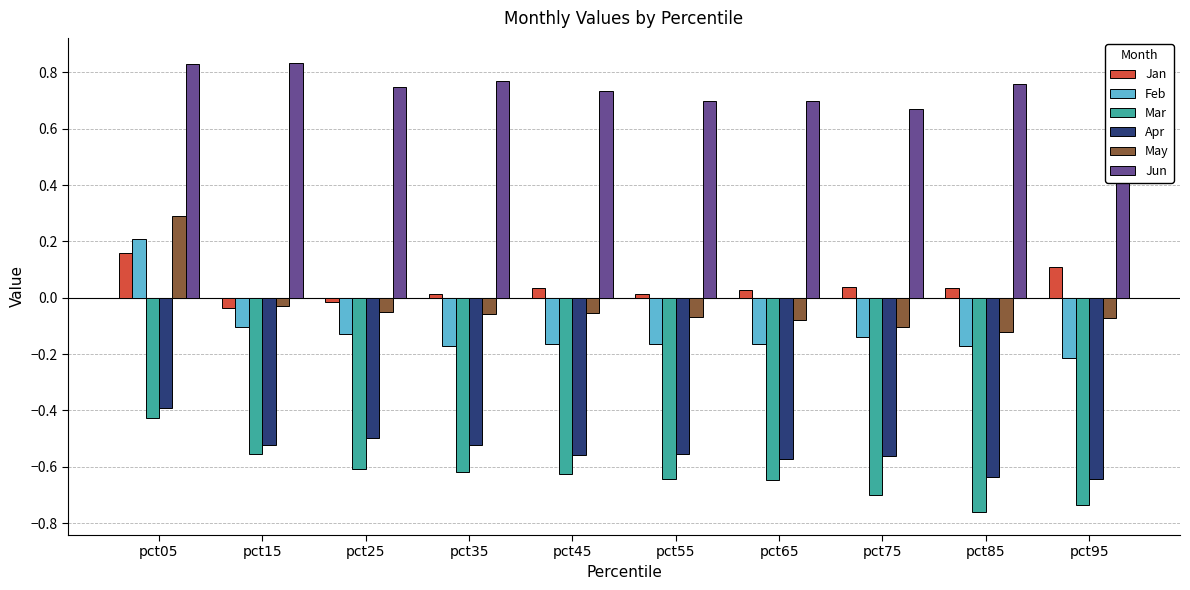

Reading left to right, extract all data points from this chart.

Jan: 0.2	-0.0	-0.0	0.0	0.0	0.0	0.0	0.0	0.0	0.1
Feb: 0.2	-0.1	-0.1	-0.2	-0.2	-0.2	-0.2	-0.1	-0.2	-0.2
Mar: -0.4	-0.6	-0.6	-0.6	-0.6	-0.6	-0.6	-0.7	-0.8	-0.7
Apr: -0.4	-0.5	-0.5	-0.5	-0.6	-0.6	-0.6	-0.6	-0.6	-0.6
May: 0.3	-0.0	-0.0	-0.1	-0.1	-0.1	-0.1	-0.1	-0.1	-0.1
Jun: 0.8	0.8	0.7	0.8	0.7	0.7	0.7	0.7	0.8	0.8